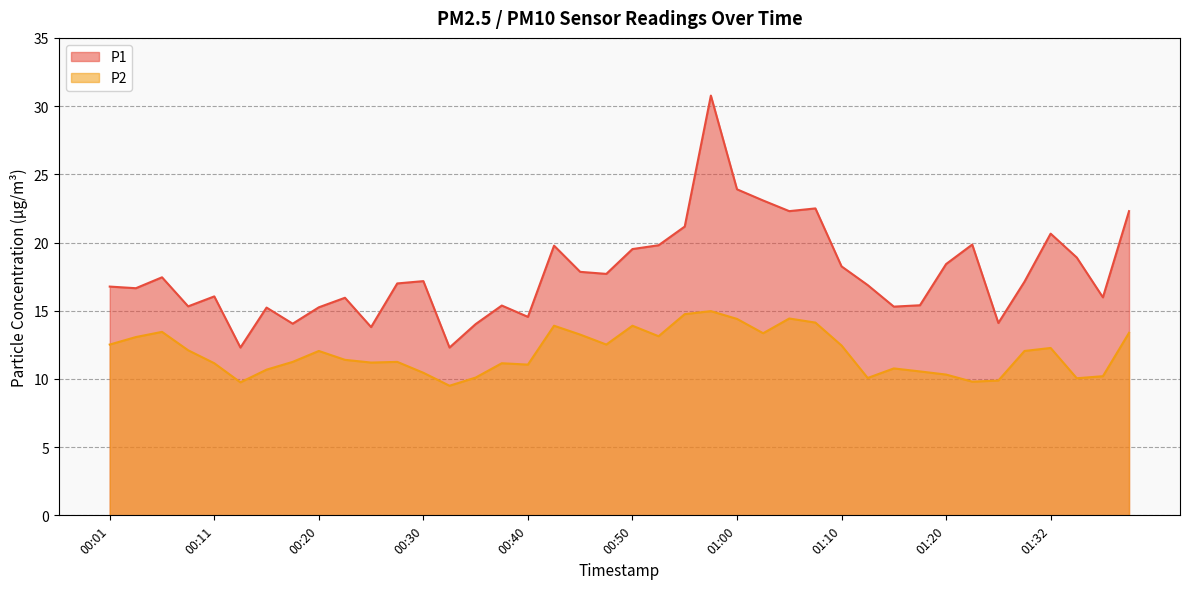

True or false: P2 and P1 intersect in this chart.

False